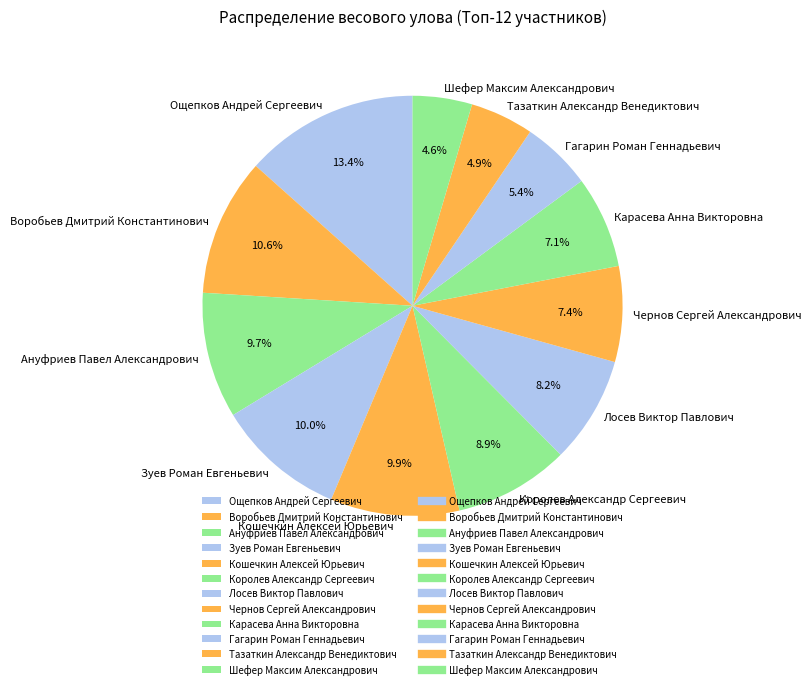

Which slice is the largest?

Ощепков Андрей Сергеевич